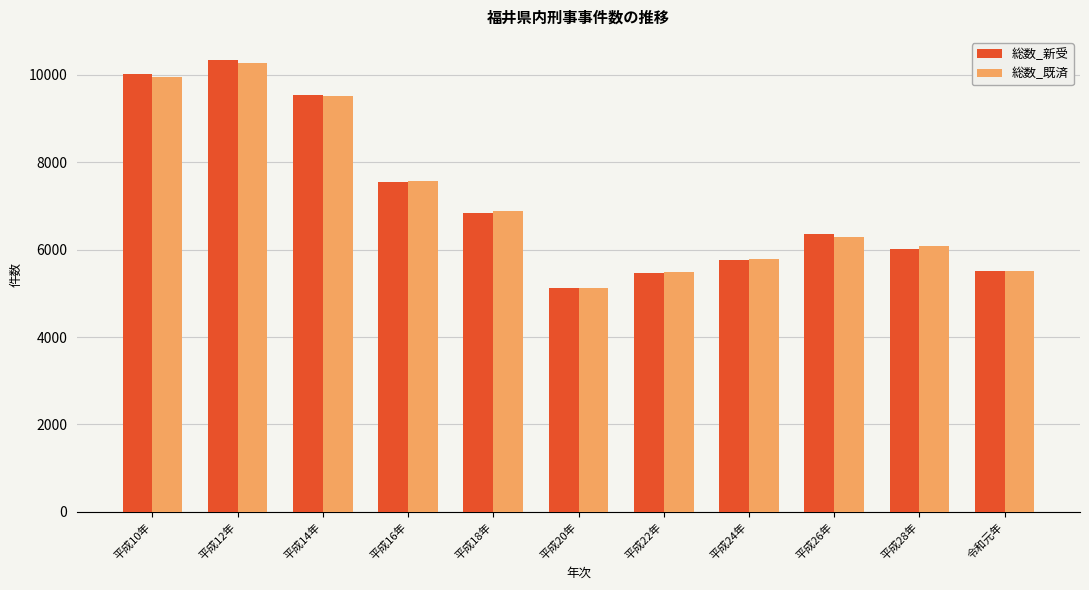

What is the label of the 5th bar from the right?

平成22年